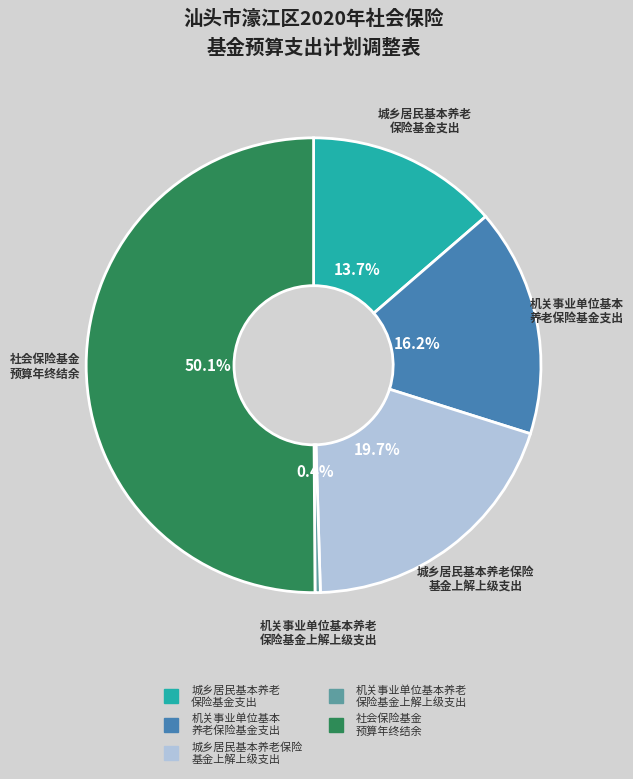

How many slices are in this pie chart?

5